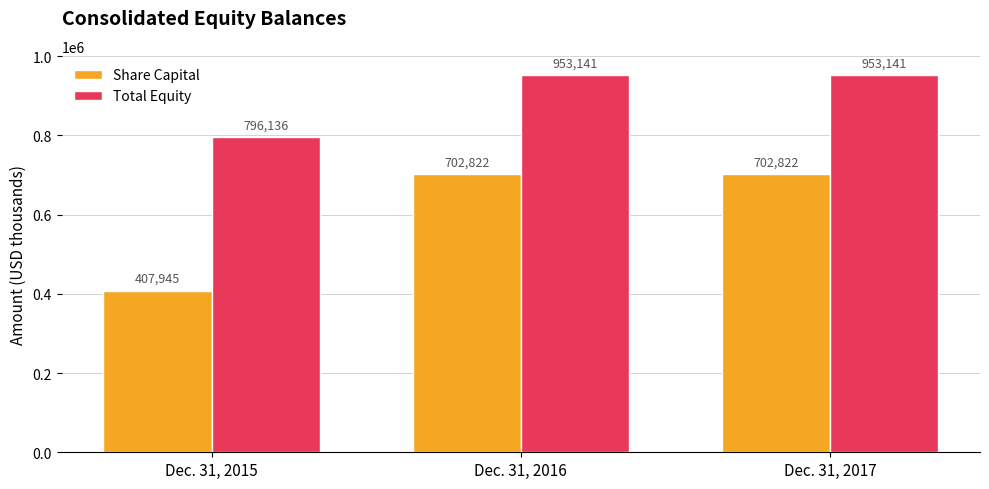

Which category has the lowest value across all series?

Dec. 31, 2015